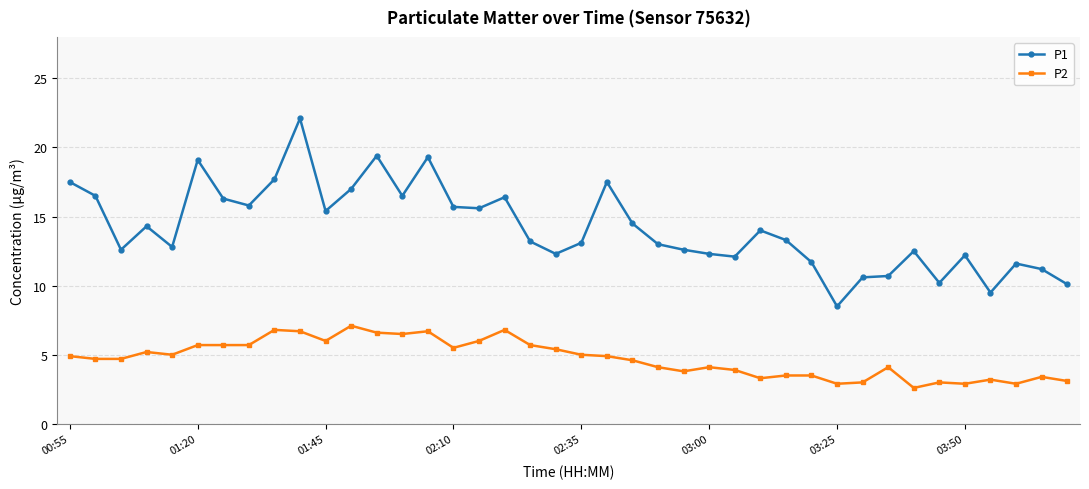

What is the smallest value displayed?

2.6